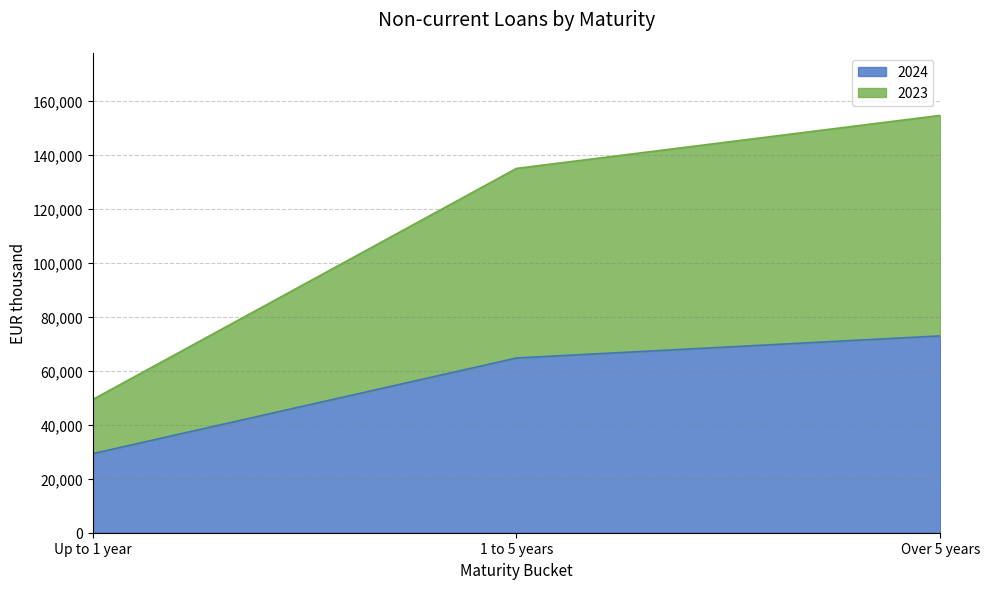

List the series in order of their overall mean, lowest first.

2024, 2023